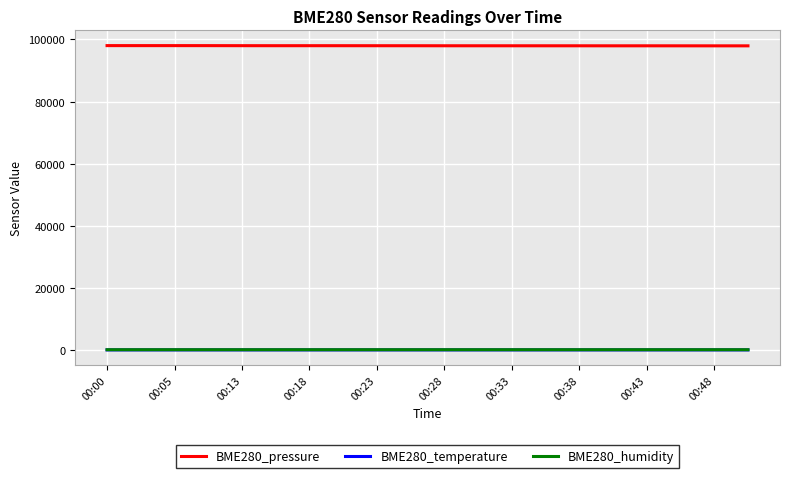

What are all the series names shown in the legend?

BME280_pressure, BME280_temperature, BME280_humidity